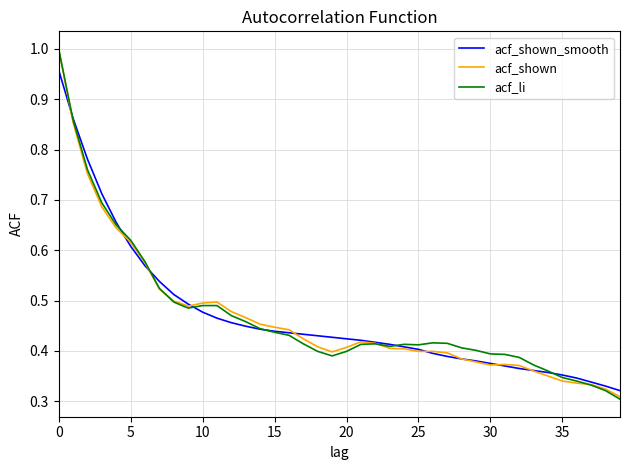

How many series are shown in this chart?

3